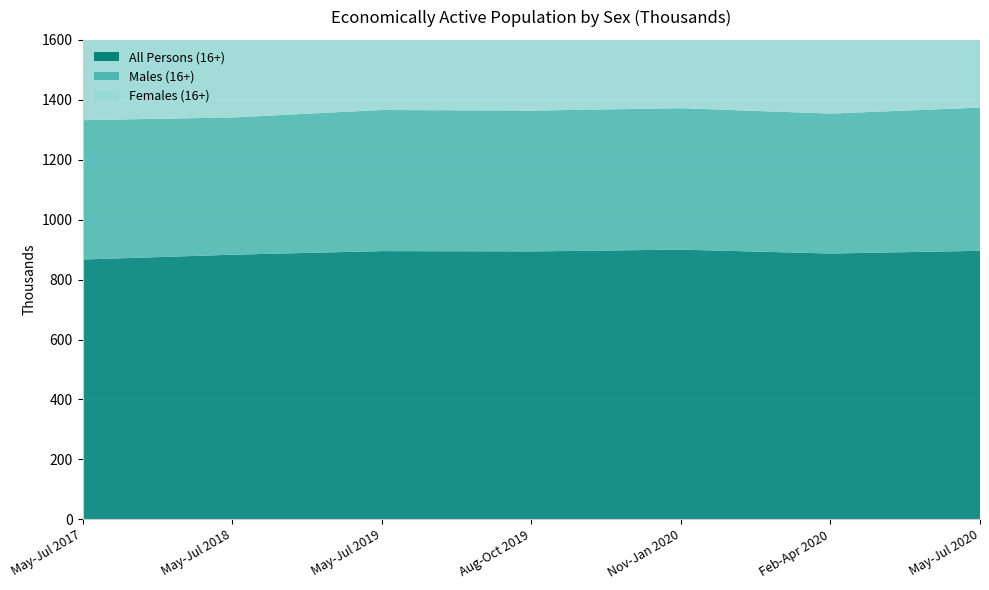

Reading left to right, transcribe all the data shown in this chart.

All Persons (16+): 867	883	895	894	900	887	896
Males (16+): 465	458	471	470	472	467	478
Females (16+): 403	425	424	424	428	420	418